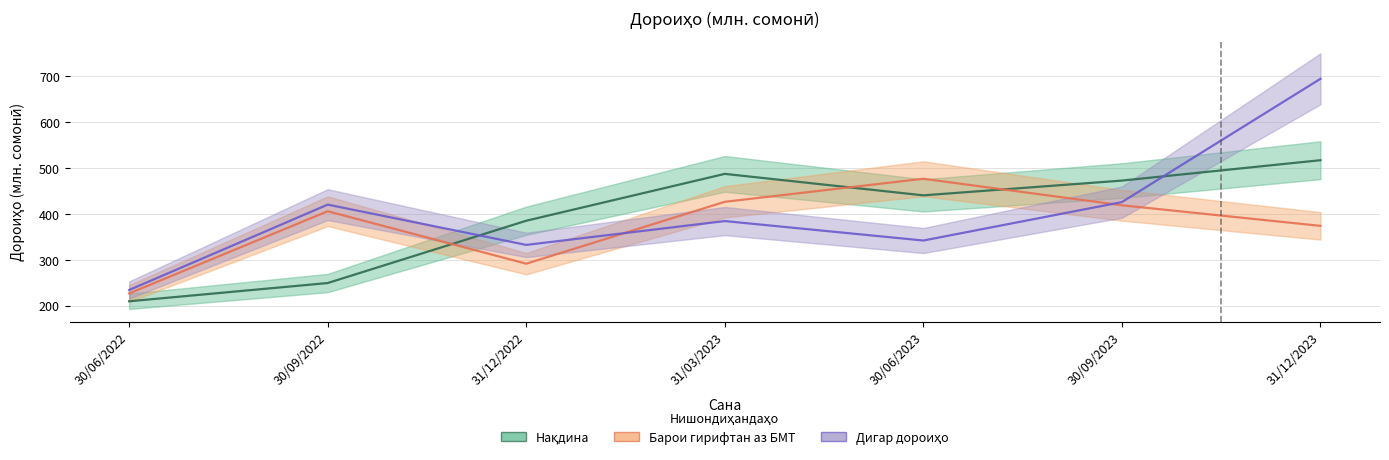

Reading left to right, what are all the values shown in this chart?

Нақдина: 30/06/2022=209.2	30/09/2022=249.0	31/12/2022=384.9	31/03/2023=487.2	30/06/2023=440.3	30/09/2023=472.5	31/12/2023=516.9
Барои гирифтан аз БМТ: 30/06/2022=226.3	30/09/2022=405.7	31/12/2022=291.2	31/03/2023=426.2	30/06/2023=476.5	30/09/2023=418.6	31/12/2023=373.7
Дигар дороиҳо: 30/06/2022=233.9	30/09/2022=420.1	31/12/2022=332.2	31/03/2023=384.2	30/06/2023=341.8	30/09/2023=425.6	31/12/2023=694.5